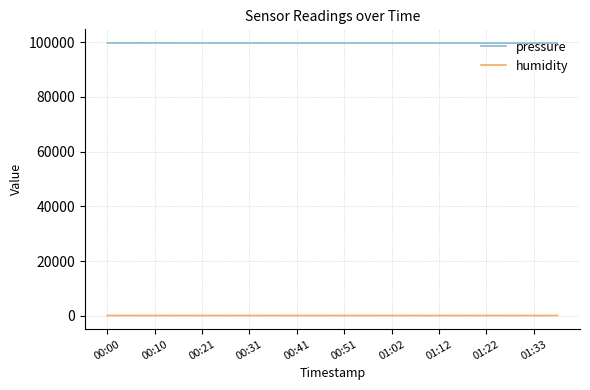

What is the difference between the maximum and minimum values in the pressure series?

52.0